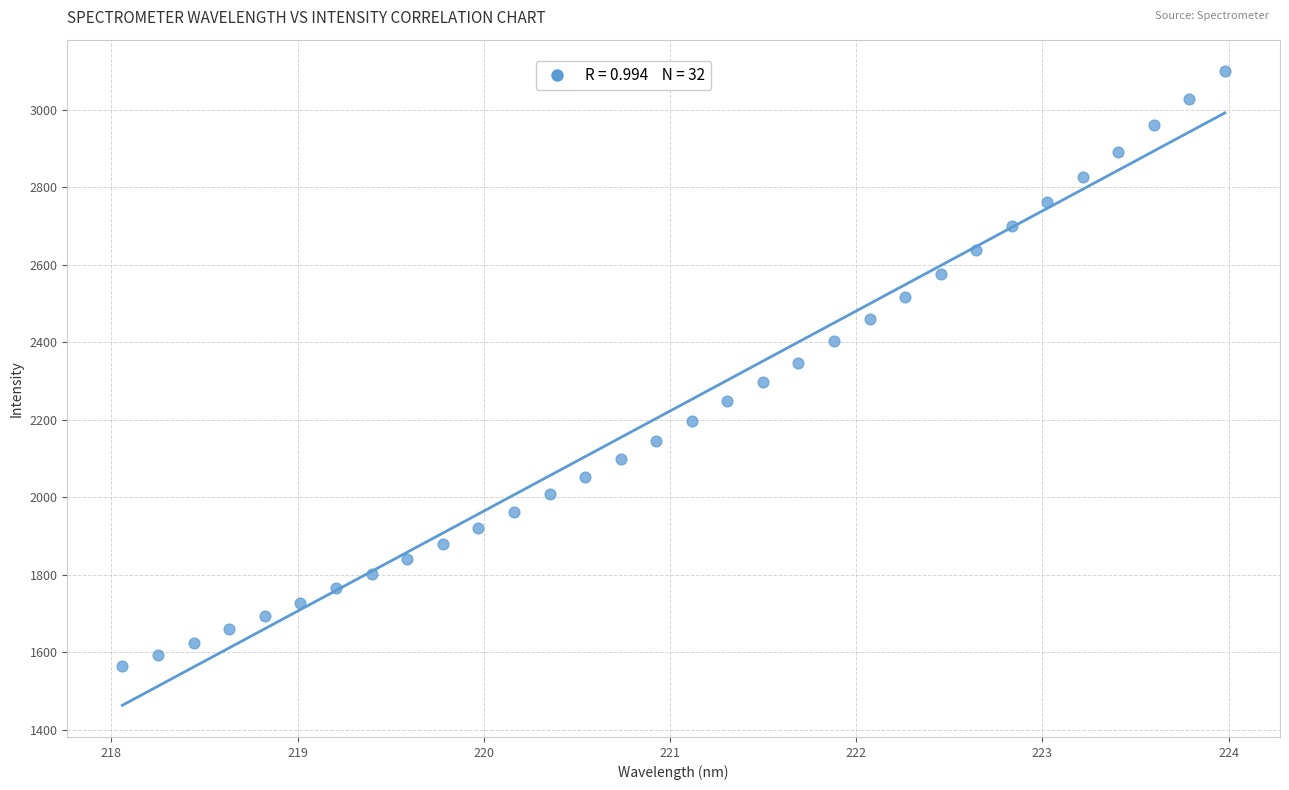

What is the range of X values (max minus min)?

5.9